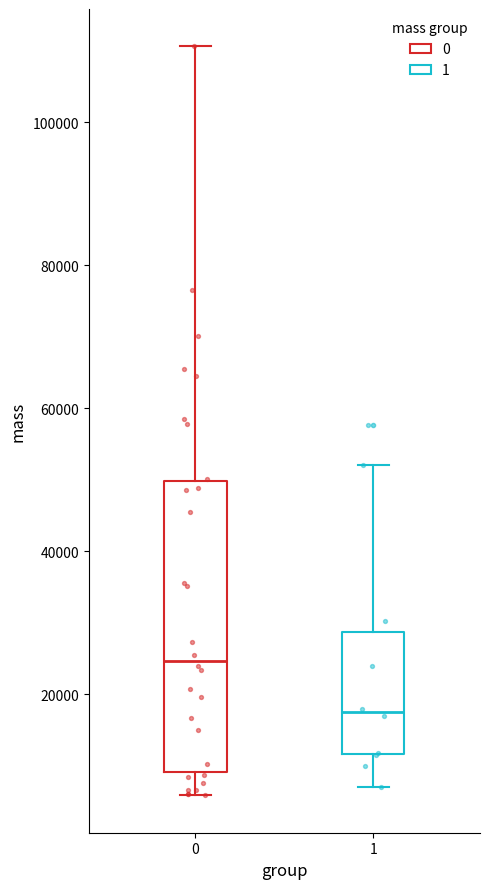

Which box is the tallest, from its lower edge to its upper edge?

0